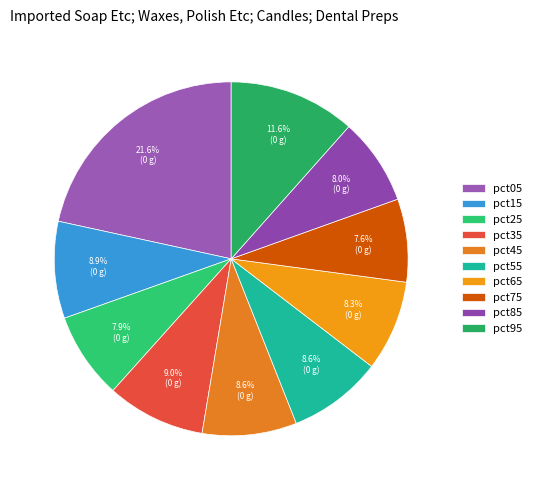

The pct45 slice represents 9% of the pie. True or false?

True